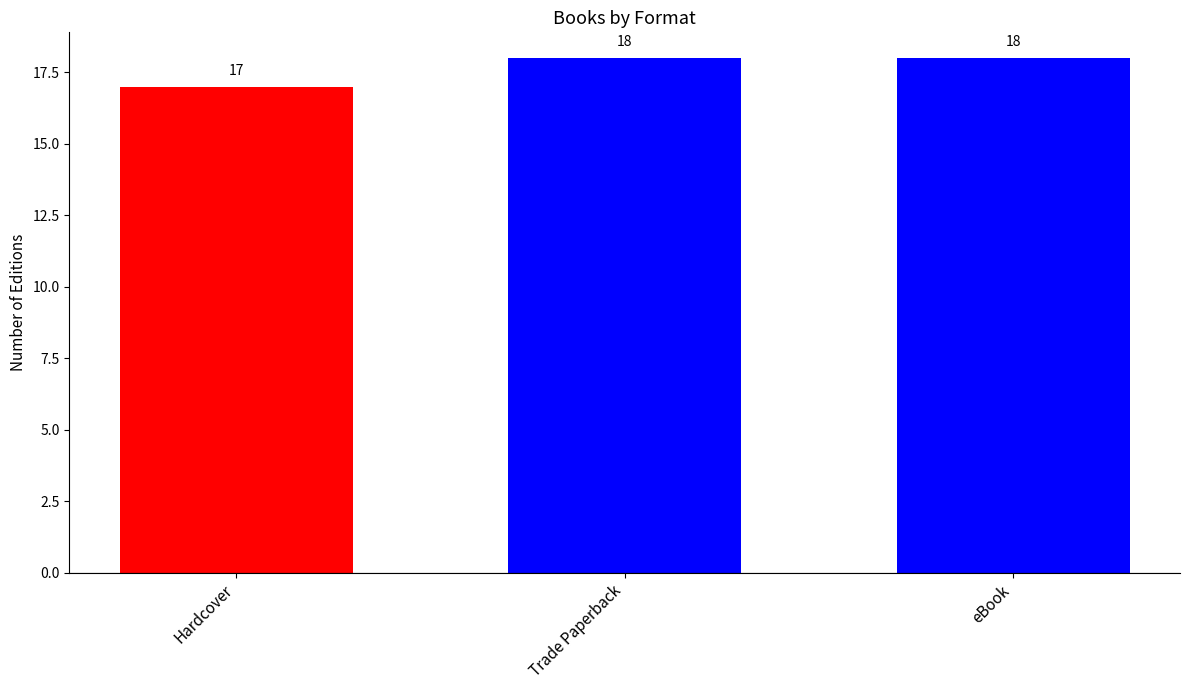

What is the ratio of the value at Trade Paperback to the value at eBook?

1.0